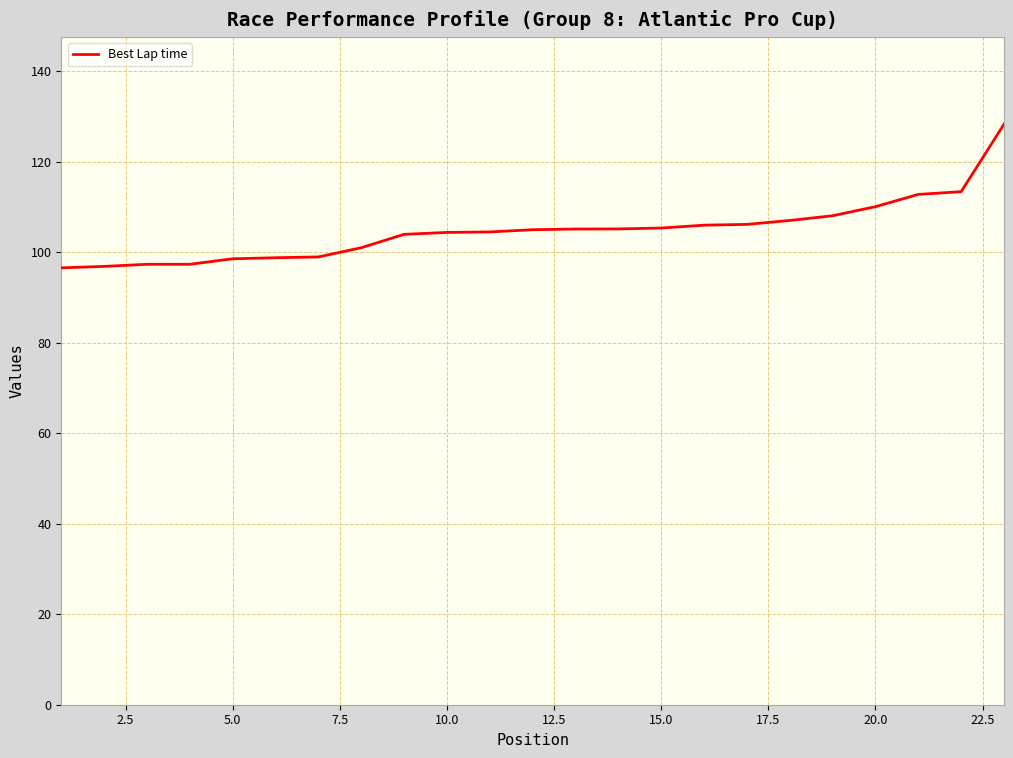

What is the smallest value displayed?

96.6